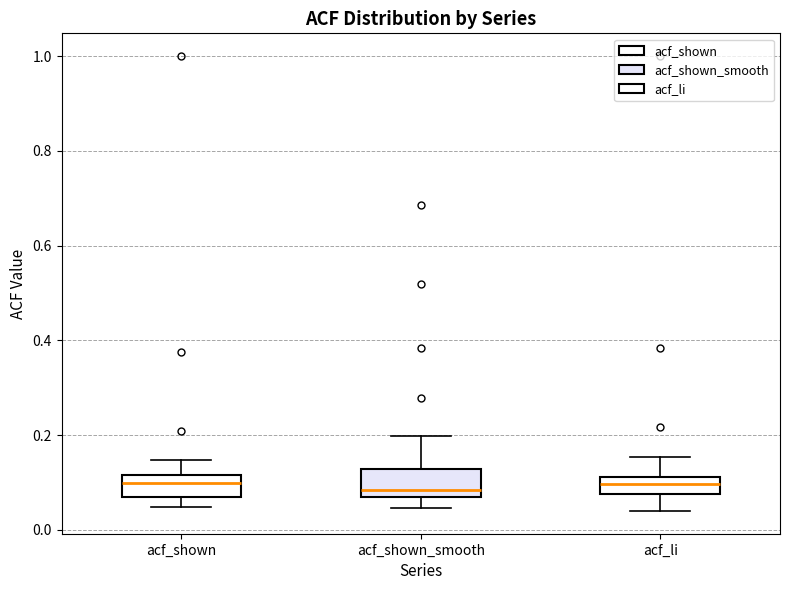

Reading left to right, read every box against the y-axis: the position of its median line, the range the box covers, and the ends of its whiskers. The values are not printed on the chart, so give them approximately, as read against the axis.

acf_shown: median 0.10, box 0.06 to 0.12, whiskers 0.04 to 0.14
acf_shown_smooth: median 0.08, box 0.06 to 0.12, whiskers 0.04 to 0.20
acf_li: median 0.10, box 0.08 to 0.12, whiskers 0.04 to 0.16